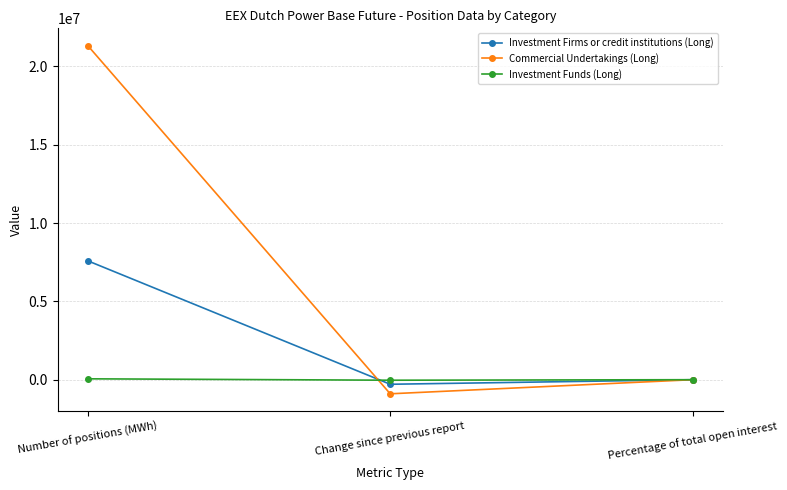

True or false: Commercial Undertakings (Long) has a value of 37100888.1 at Number of positions (MWh).

False